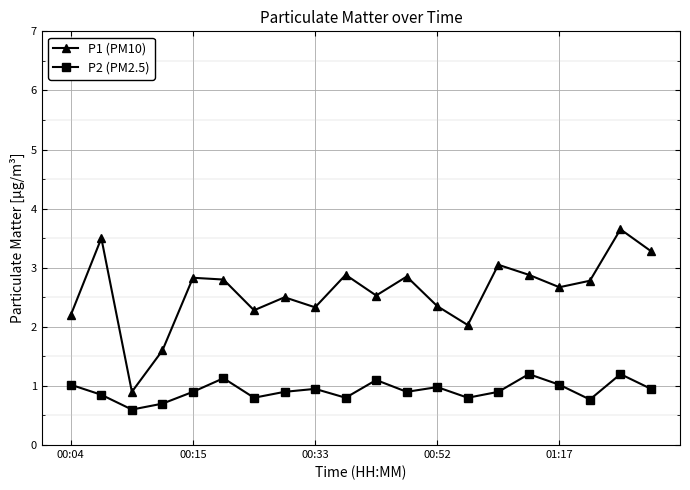

What is the difference between the second highest and second lowest values in the P2 (PM2.5) series?

0.5